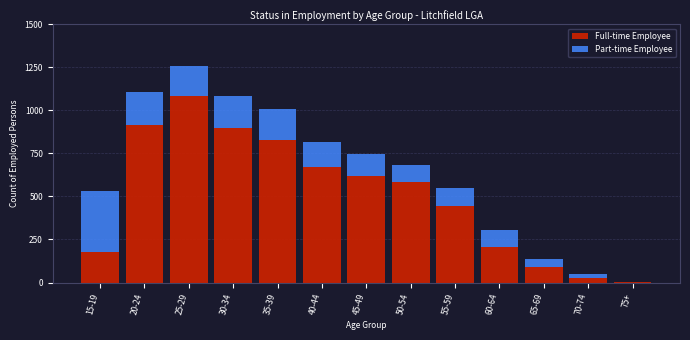

Reading left to right, list the values for the Full-time Employee series.

15-19=177	20-24=914	25-29=1084	30-34=899	35-39=831	40-44=669	45-49=618	50-54=582	55-59=446	60-64=206	65-69=93	70-74=27	75+=3